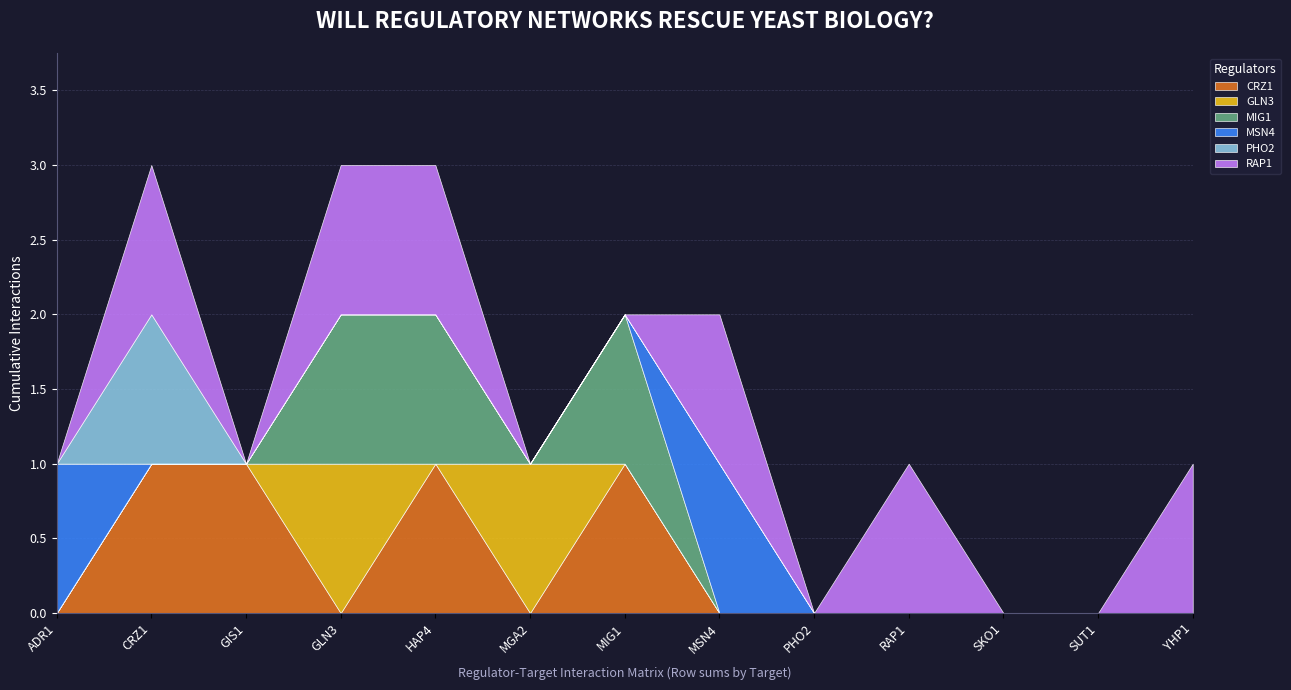

What is the label of the 1st point from the left?

ADR1